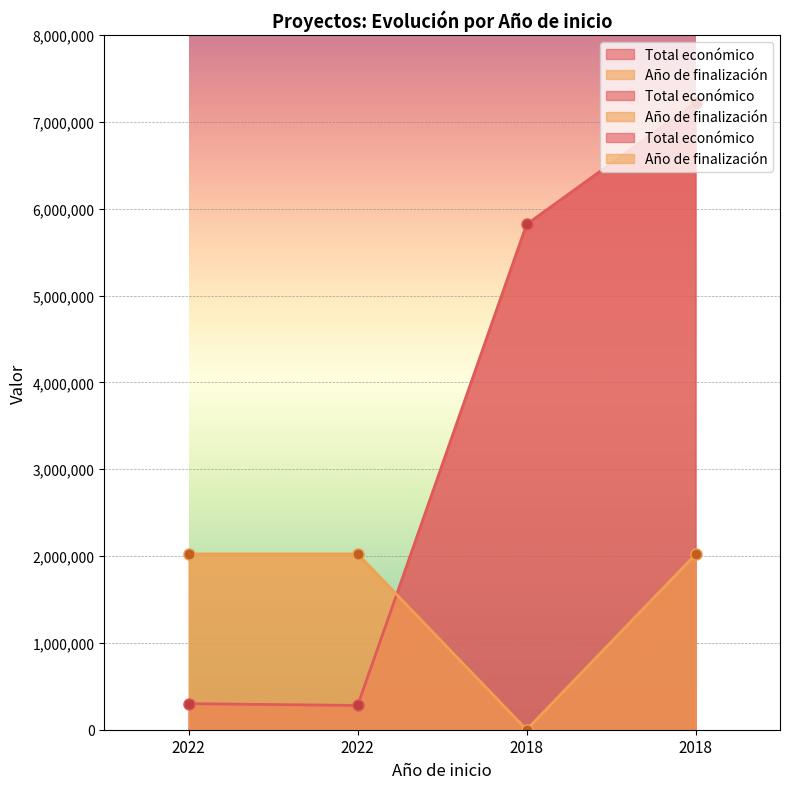

How many data points in Total económico are less than 5819964?

2